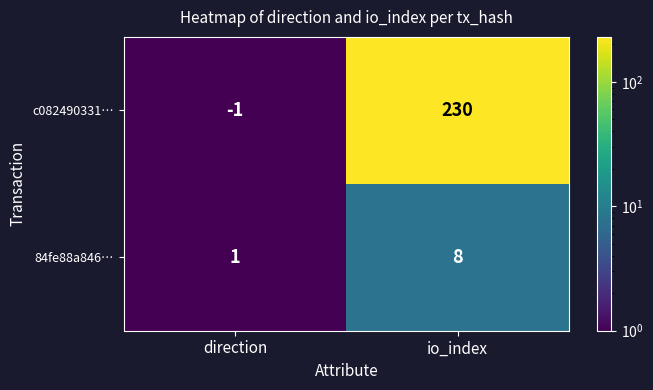

True or false: 84fe88a846… has a value of 8 at io_index.

True